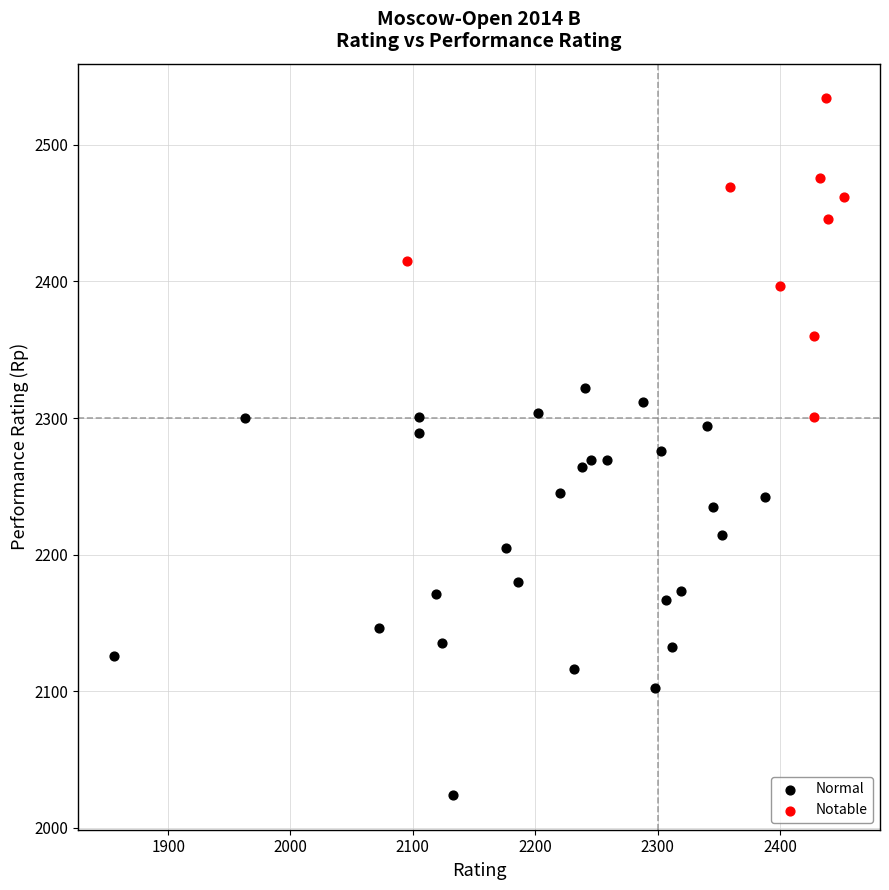

Which series contains the lowest Y value?

Normal